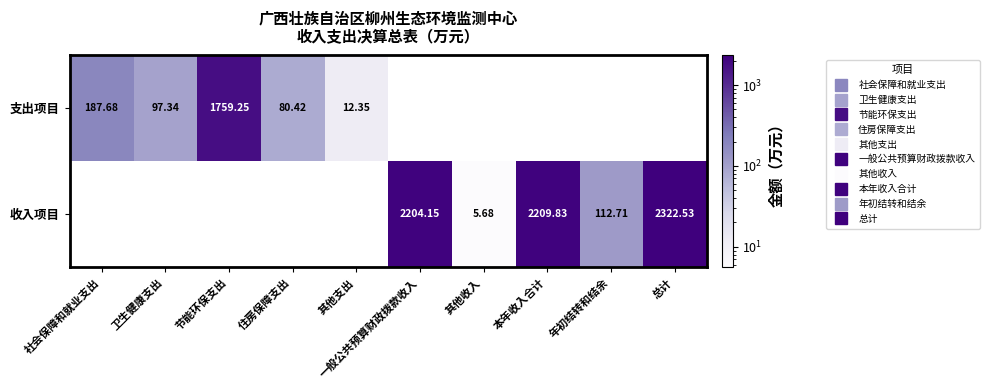

What is the difference between the maximum and minimum values in the 支出项目 series?

1746.9